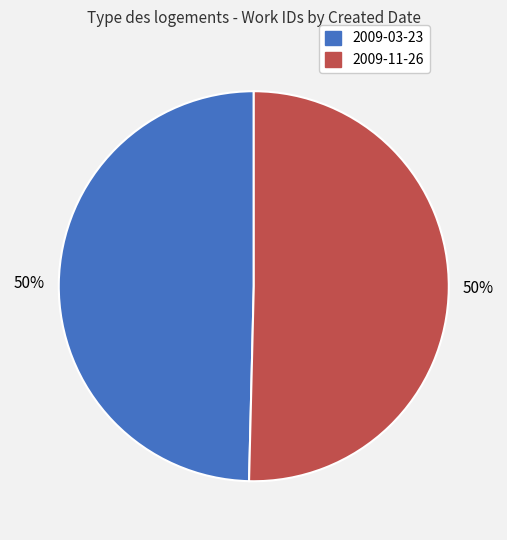

To the nearest percent, what is the combined percentage of 2009-03-23 and 2009-11-26?

100%